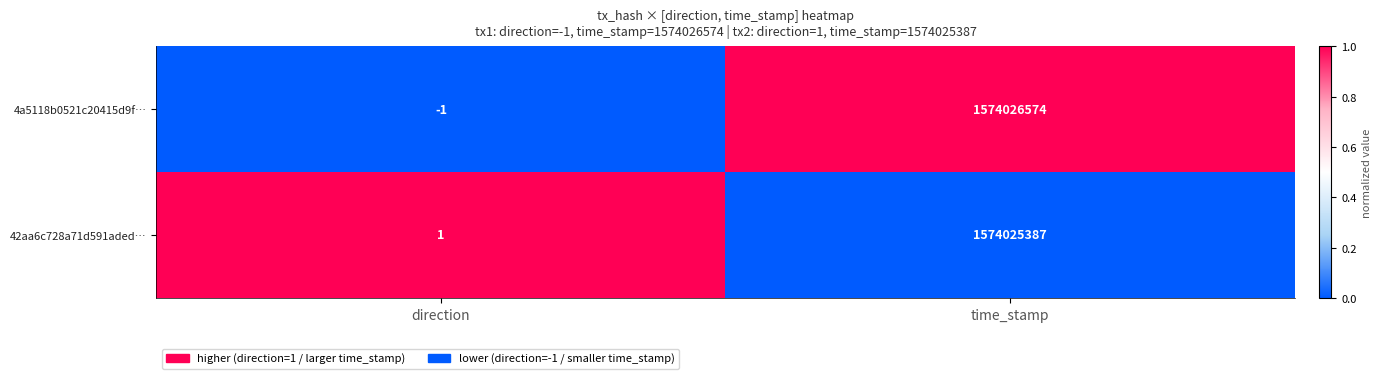

How many distinct data groups are displayed?

2